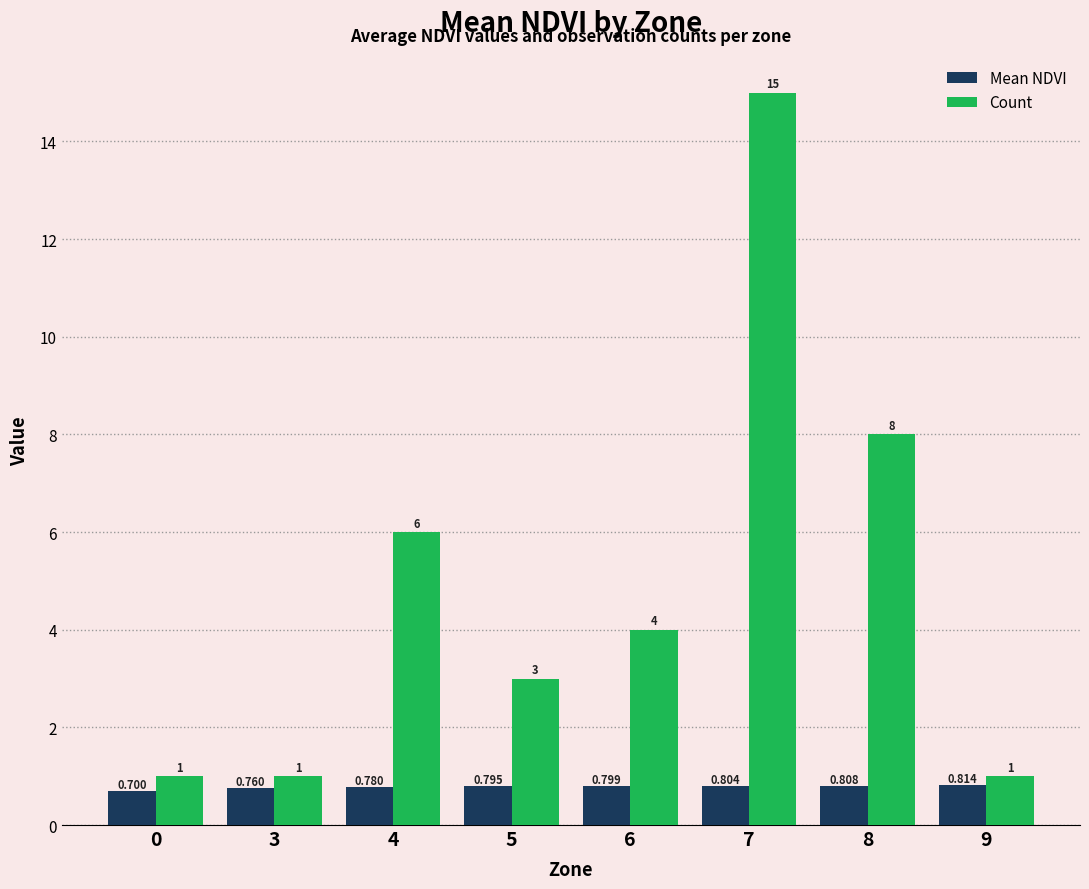

Is it true that Mean NDVI equals 0.2 at 7?

False